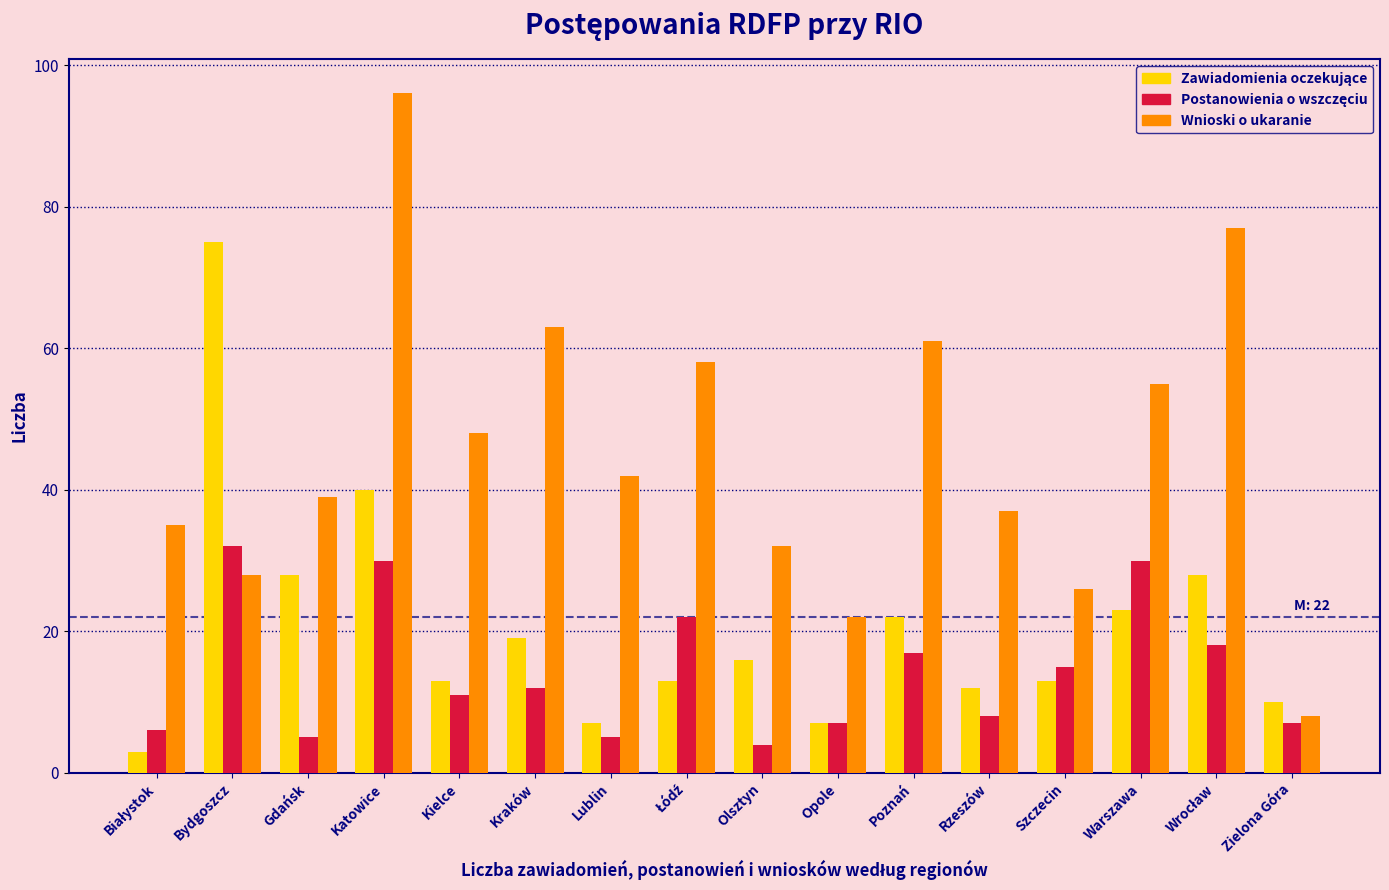

Between Katowice and Lublin, which series saw the biggest shift?

Wnioski o ukaranie